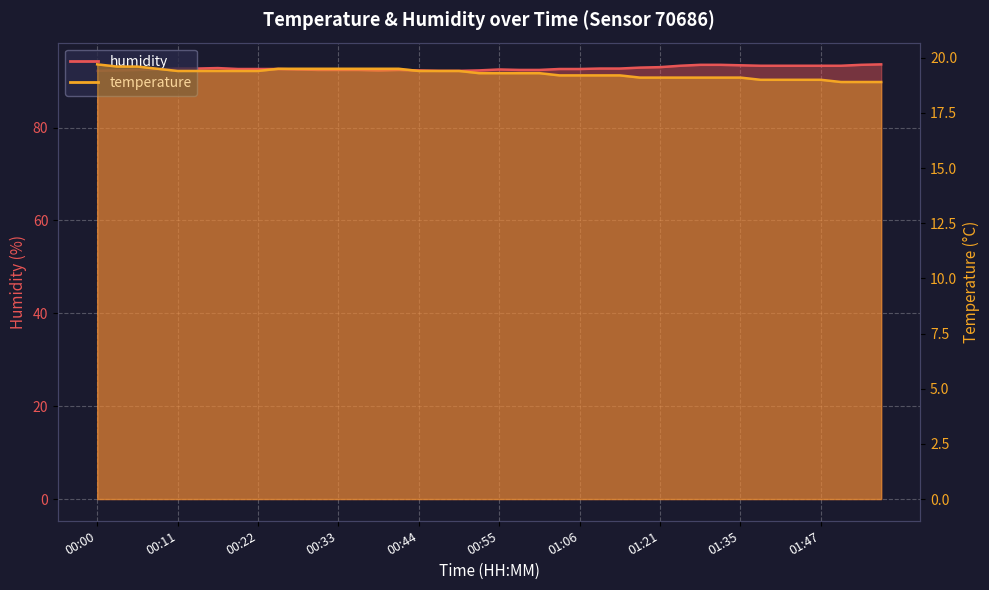

True or false: humidity has more than 0 points higher than both neighbors.

True